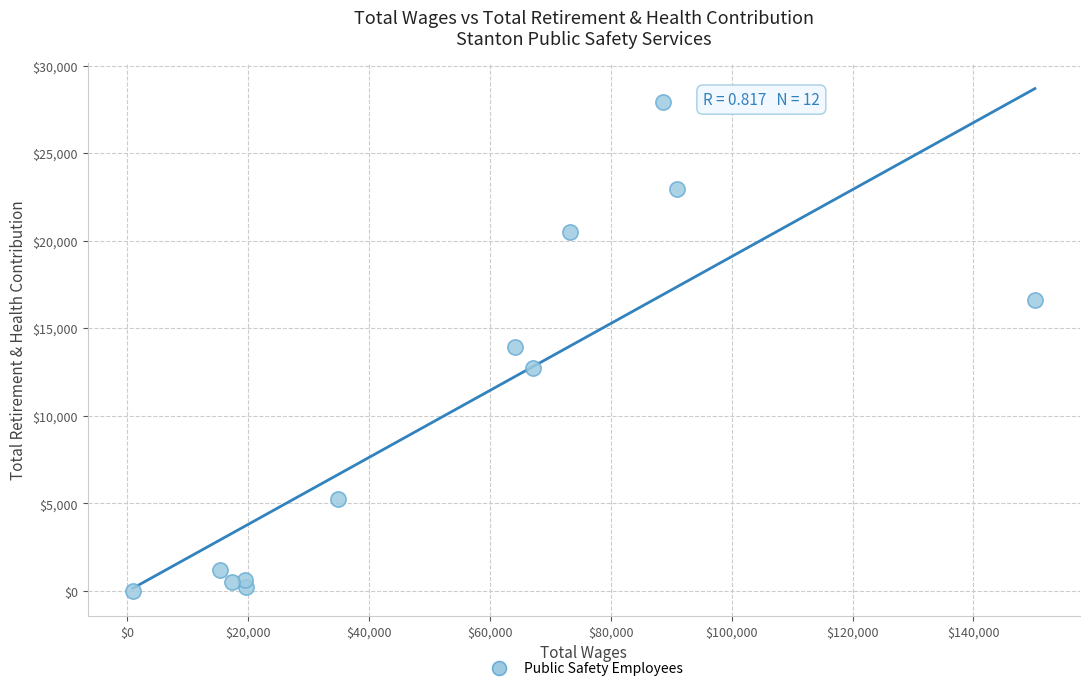

What is the average Y value?

10206